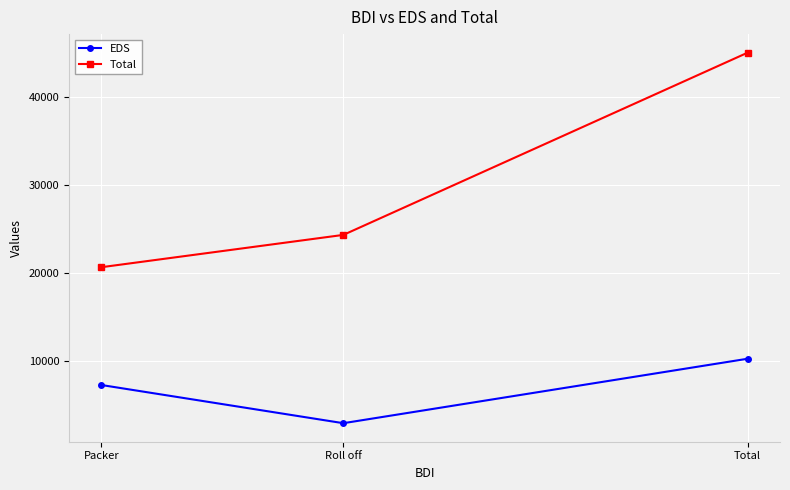

What is the smallest value displayed?

2984.2